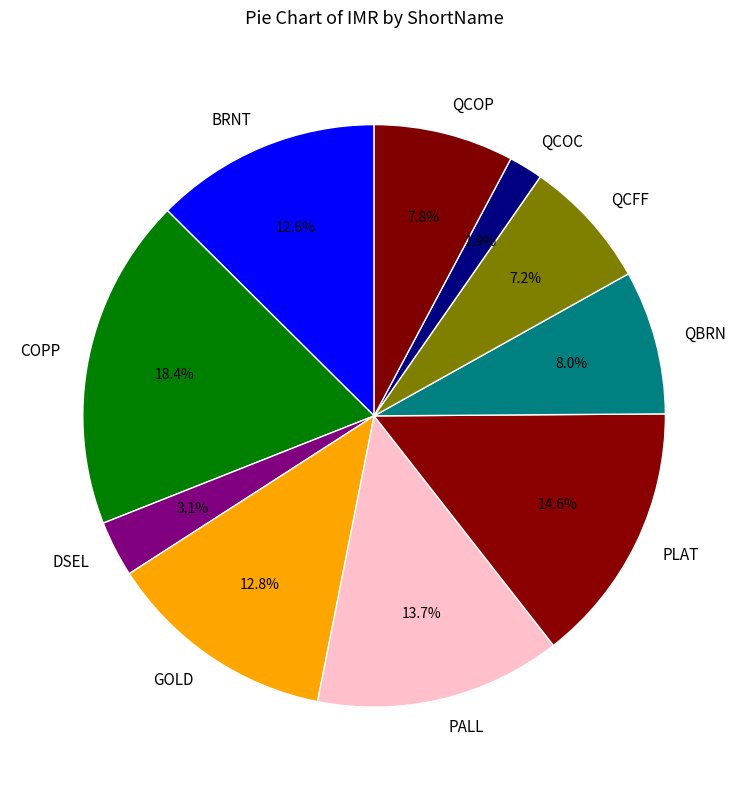

Does QCFF account for over 50% of the chart?

No